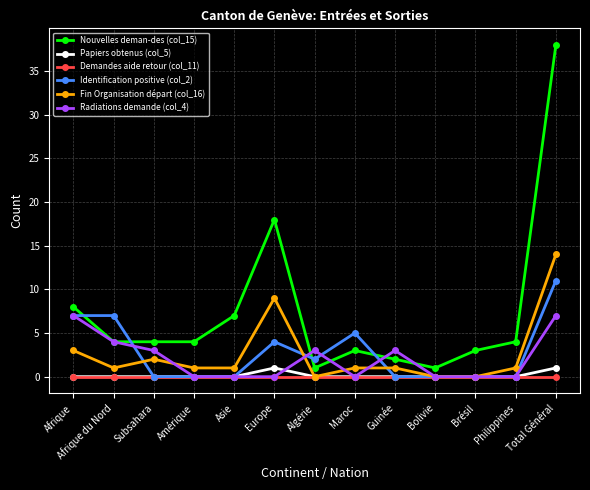

Which series has the widest spread of values?

Nouvelles deman-des (col_15)